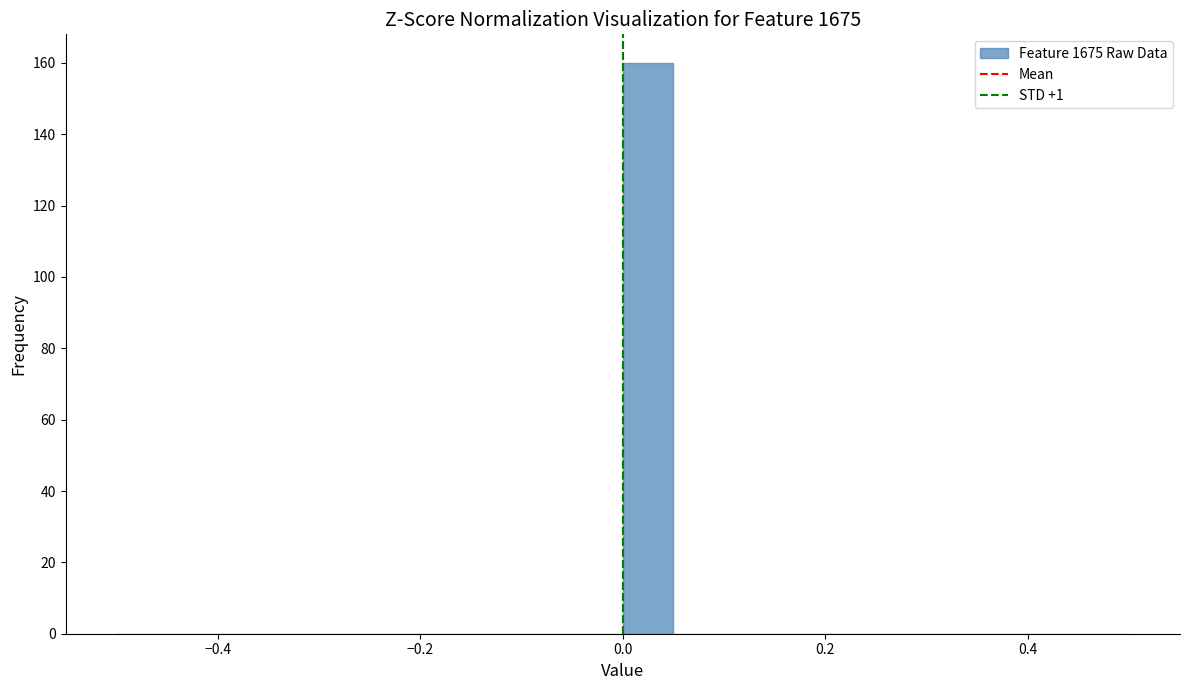

Around what value on the x-axis is the tallest bar? Give the approximate position of its centre, as read against the axis.

0.02